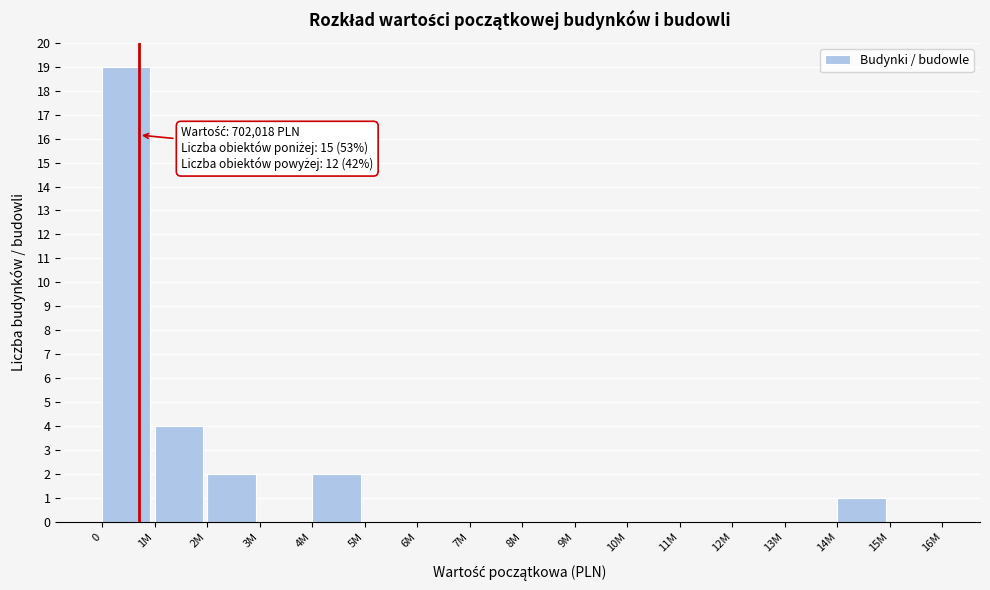

Reading left to right, list all the values displayed in this chart.

0=19	1M=4	2M=2	3M=0	4M=2	5M=0	6M=0	7M=0	8M=0	9M=0	10M=0	11M=0	12M=0	13M=0	14M=1	15M=0